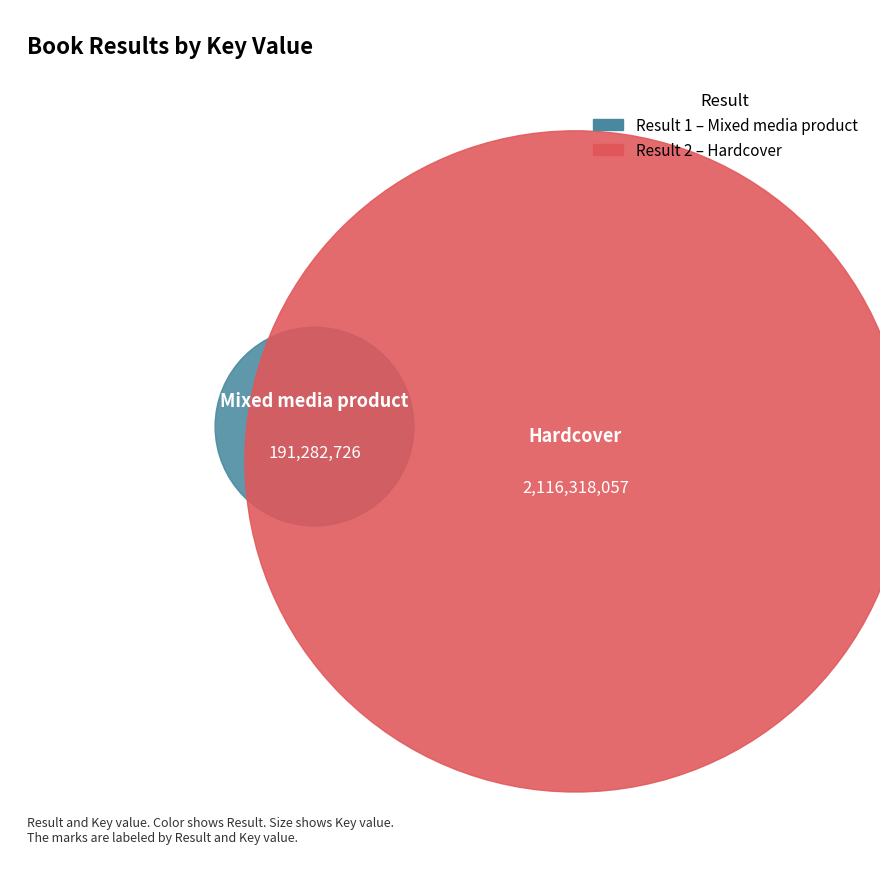

Is there a majority slice in this chart?

Yes